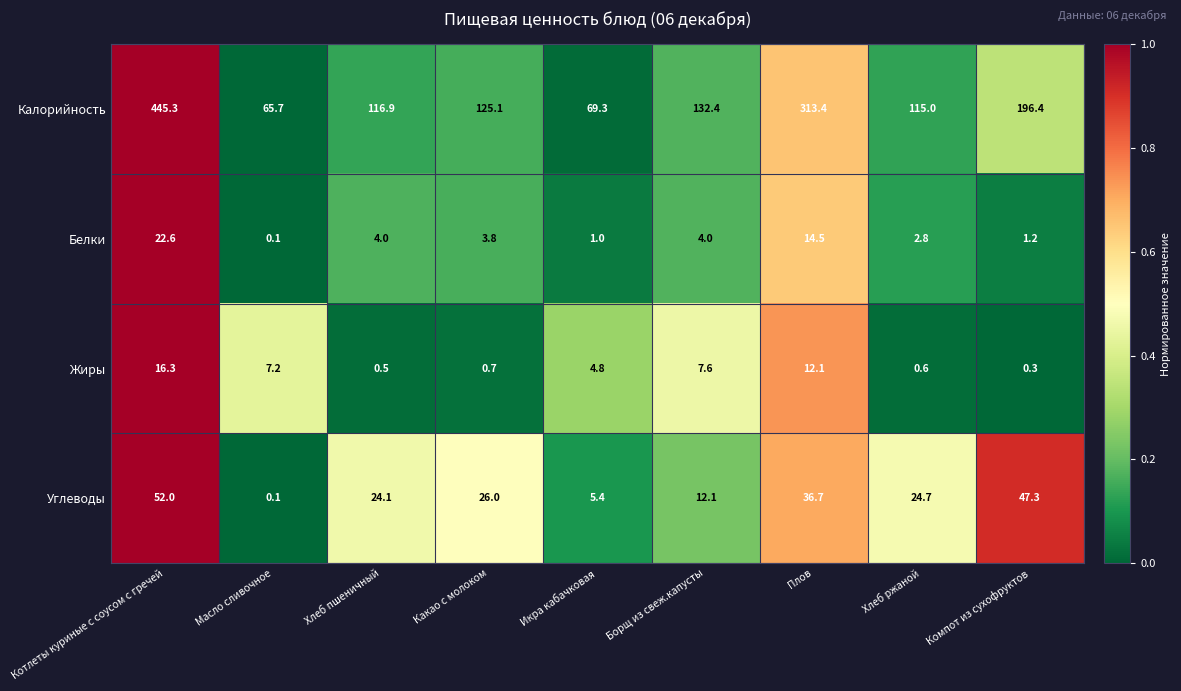

Rank the categories by Жиры value from lowest to highest.

Компот из сухофруктов, Хлеб пшеничный, Хлеб ржаной, Какао с молоком, Икра кабачковая, Масло сливочное, Борщ из свеж.капусты, Плов, Котлеты куриные с соусом с гречей